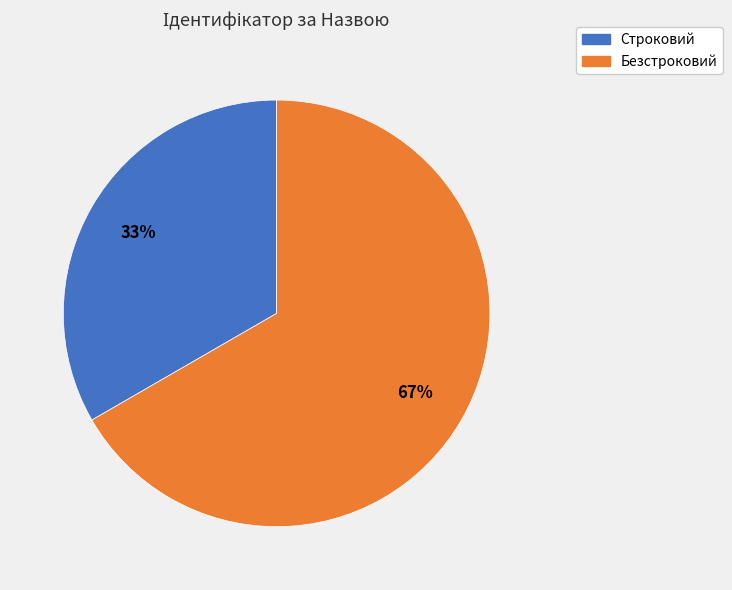

Approximately how many times larger is the value at Безстроковий compared to Строковий?

2.0